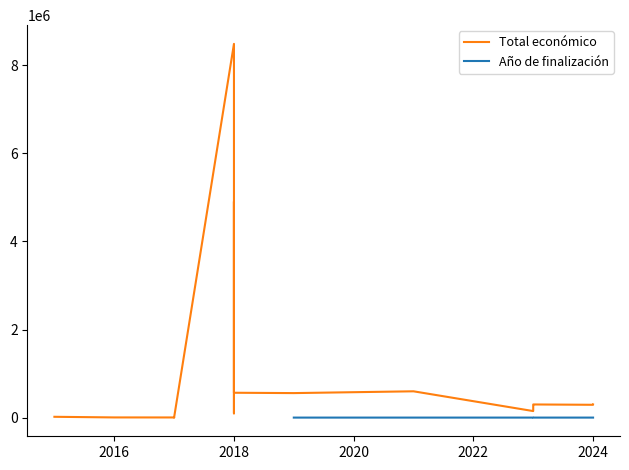

What is the greatest value displayed?

8484999